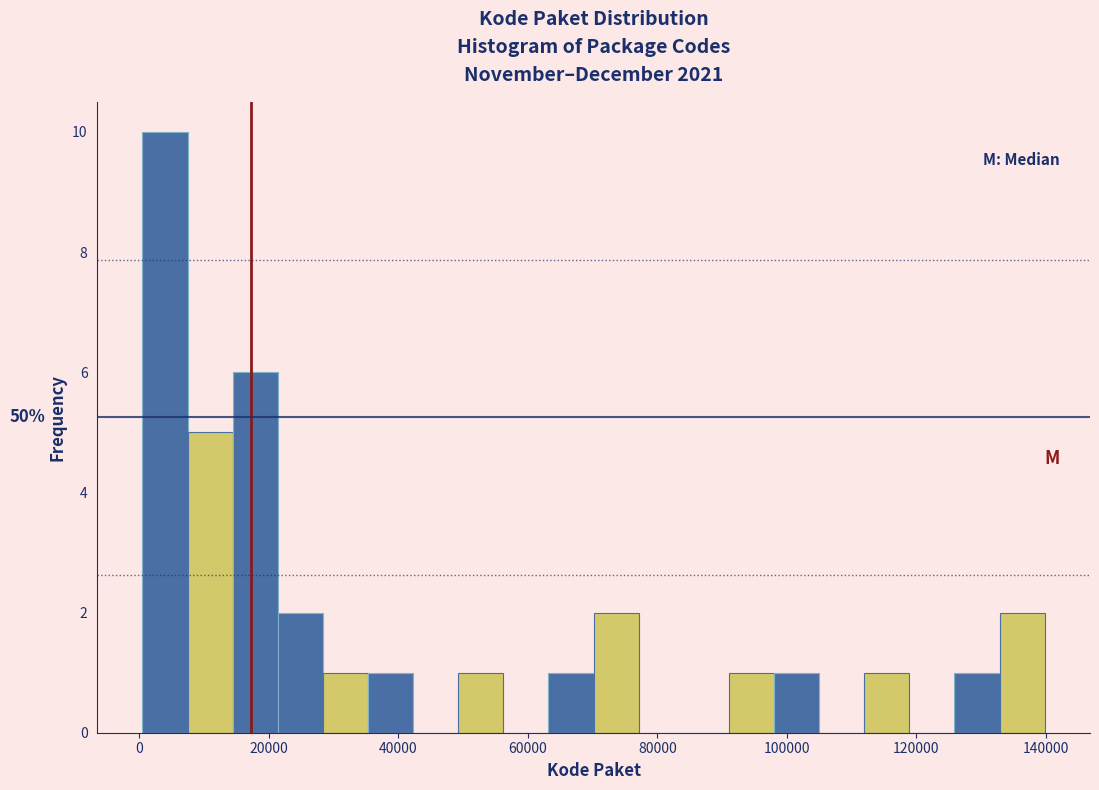

Read against the x-axis, roughly where is the centre of the tallest bar?

4000